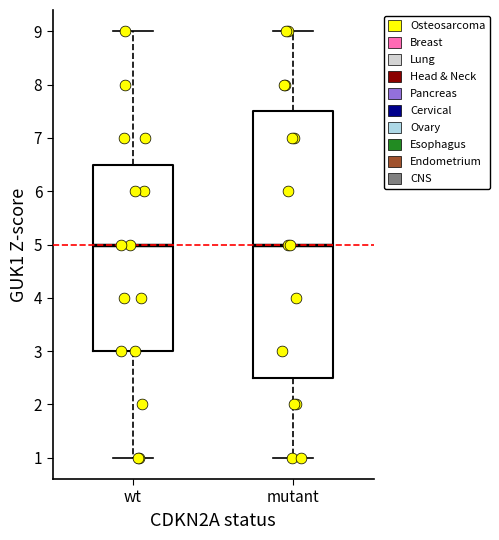

Where is the lower edge of the box for mutant on the y-axis? The values are not printed on the chart, so give them approximately, as read against the axis.

2.5